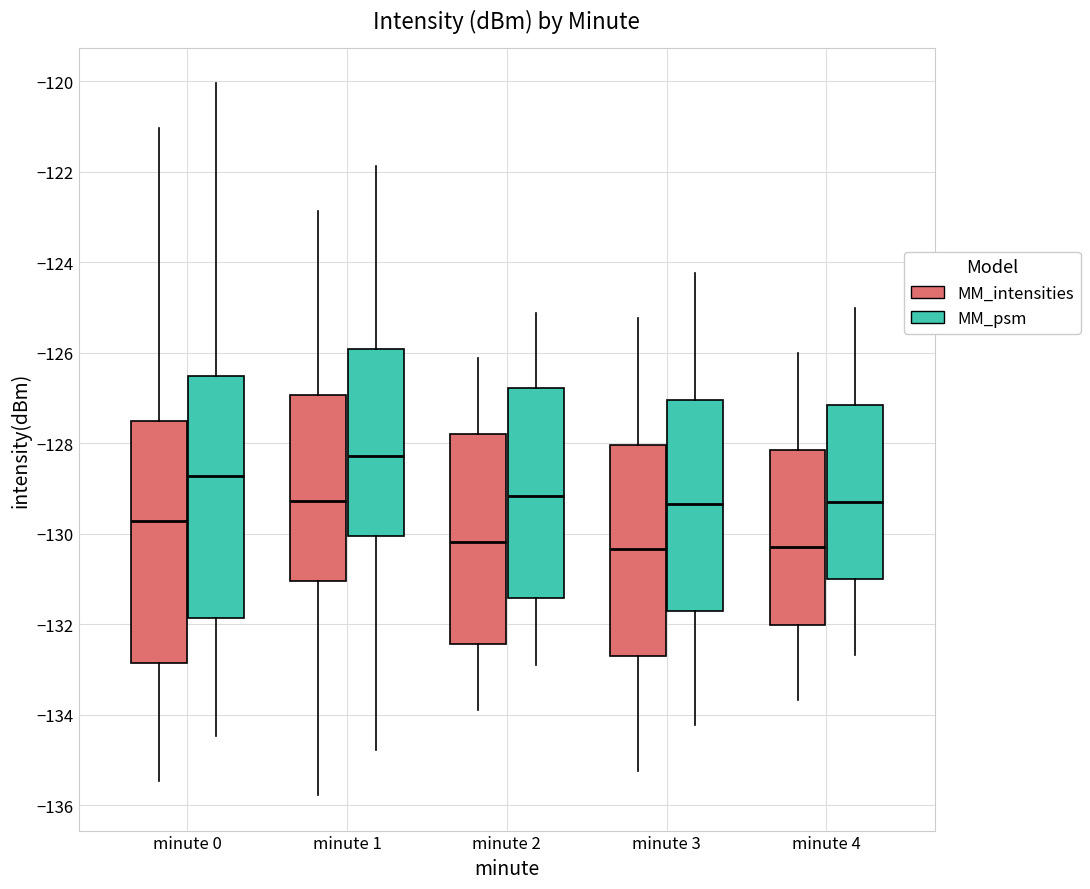

Reading left to right, read every box against the y-axis: the position of its median line, the range the box covers, and the ends of its whiskers. The values are not printed on the chart, so give them approximately, as read against the axis.

minute 0 (MM_intensities): median -129.8, box -132.8 to -127.6, whiskers -135.4 to -121.0
minute 0 (MM_psm): median -128.8, box -131.8 to -126.6, whiskers -134.4 to -120.0
minute 1 (MM_intensities): median -129.2, box -131.0 to -127.0, whiskers -135.8 to -122.8
minute 1 (MM_psm): median -128.2, box -130.0 to -126.0, whiskers -134.8 to -121.8
minute 2 (MM_intensities): median -130.2, box -132.4 to -127.8, whiskers -134.0 to -126.2
minute 2 (MM_psm): median -129.2, box -131.4 to -126.8, whiskers -133.0 to -125.2
minute 3 (MM_intensities): median -130.4, box -132.8 to -128.0, whiskers -135.2 to -125.2
minute 3 (MM_psm): median -129.4, box -131.8 to -127.0, whiskers -134.2 to -124.2
minute 4 (MM_intensities): median -130.2, box -132.0 to -128.2, whiskers -133.6 to -126.0
minute 4 (MM_psm): median -129.2, box -131.0 to -127.2, whiskers -132.6 to -125.0